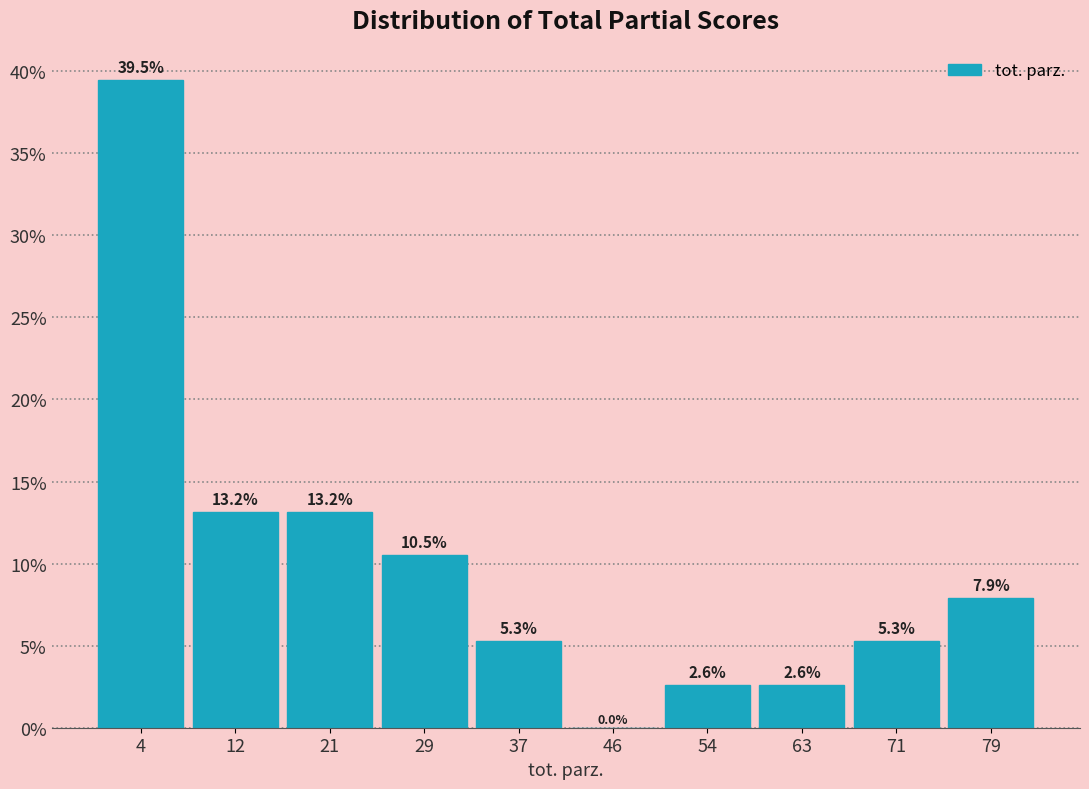

Reading left to right, list every bar in this chart as the range it spans on the x-axis followed by its height. The bar edges are not printed on the chart, so give them approximately, as read against the axis.

0.0 to 8.4: 39.5
8.4 to 16.8: 13.2
16.8 to 25.2: 13.2
25.2 to 33.6: 10.5
33.6 to 42.0: 5.3
42.0 to 50.4: 0.0
50.4 to 58.8: 2.6
58.8 to 67.2: 2.6
67.2 to 75.6: 5.3
75.6 to 84.0: 7.9